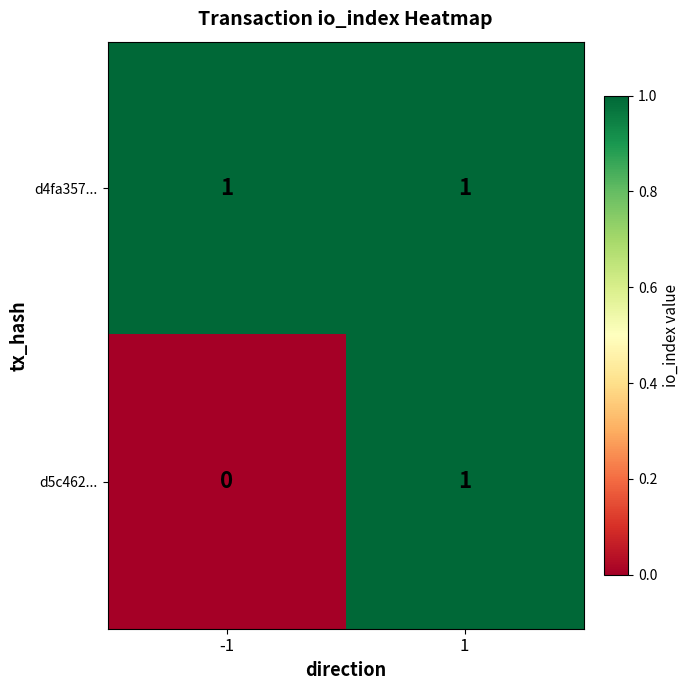

List the labels in order of d5c462... value, largest first.

1, -1